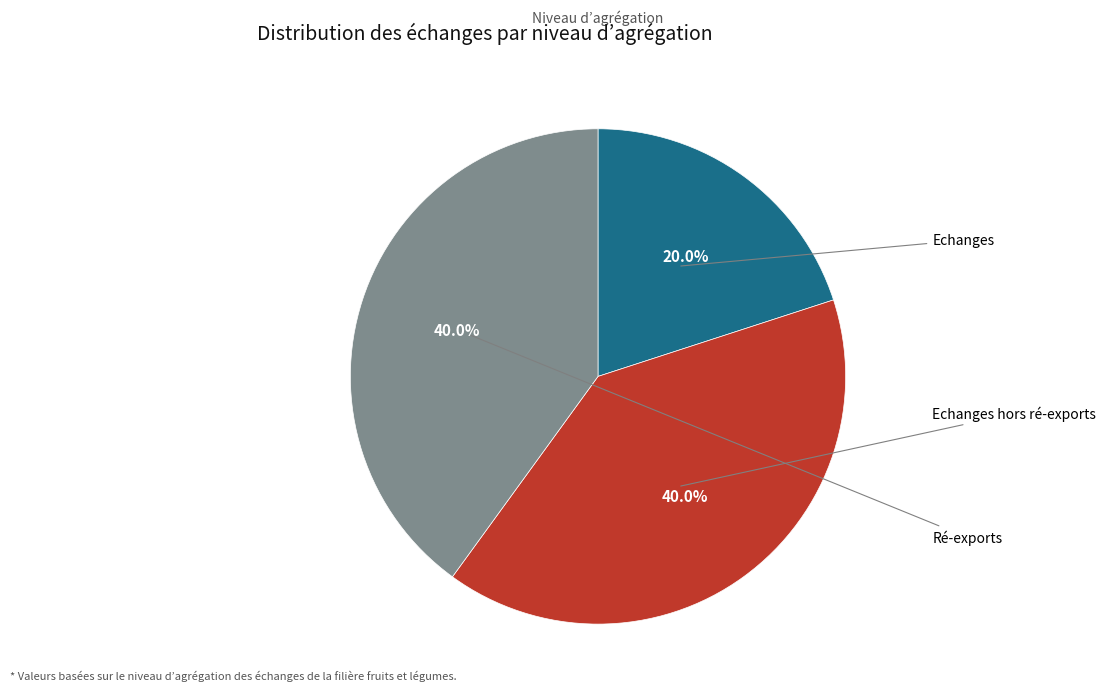

Is there any slice that represents more than half of the pie?

No